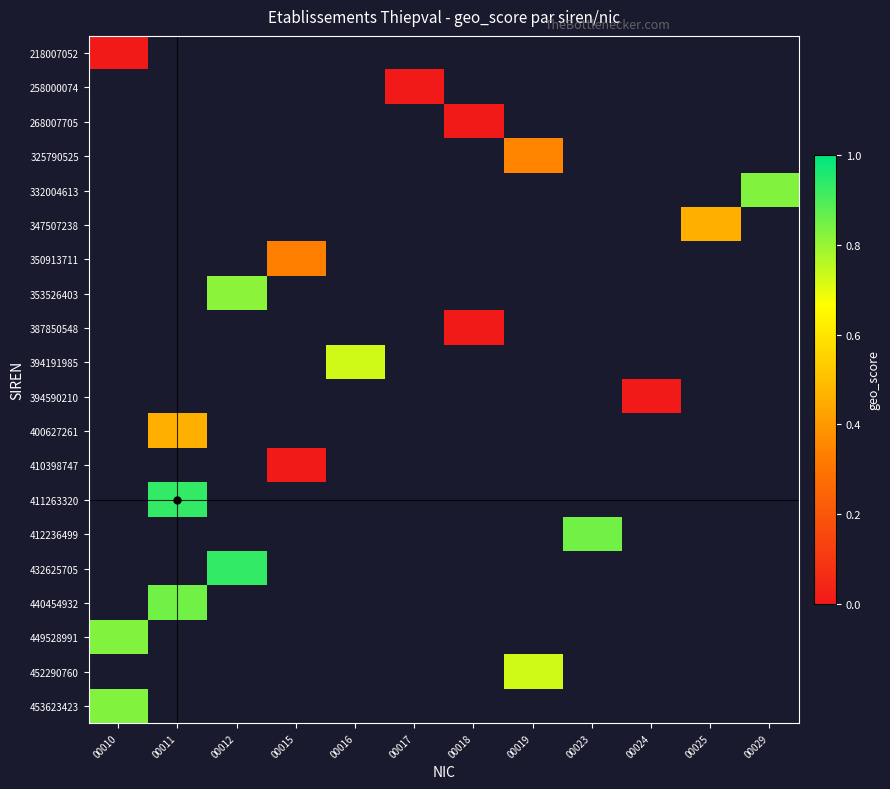

Which series has the widest spread of values?

218007052